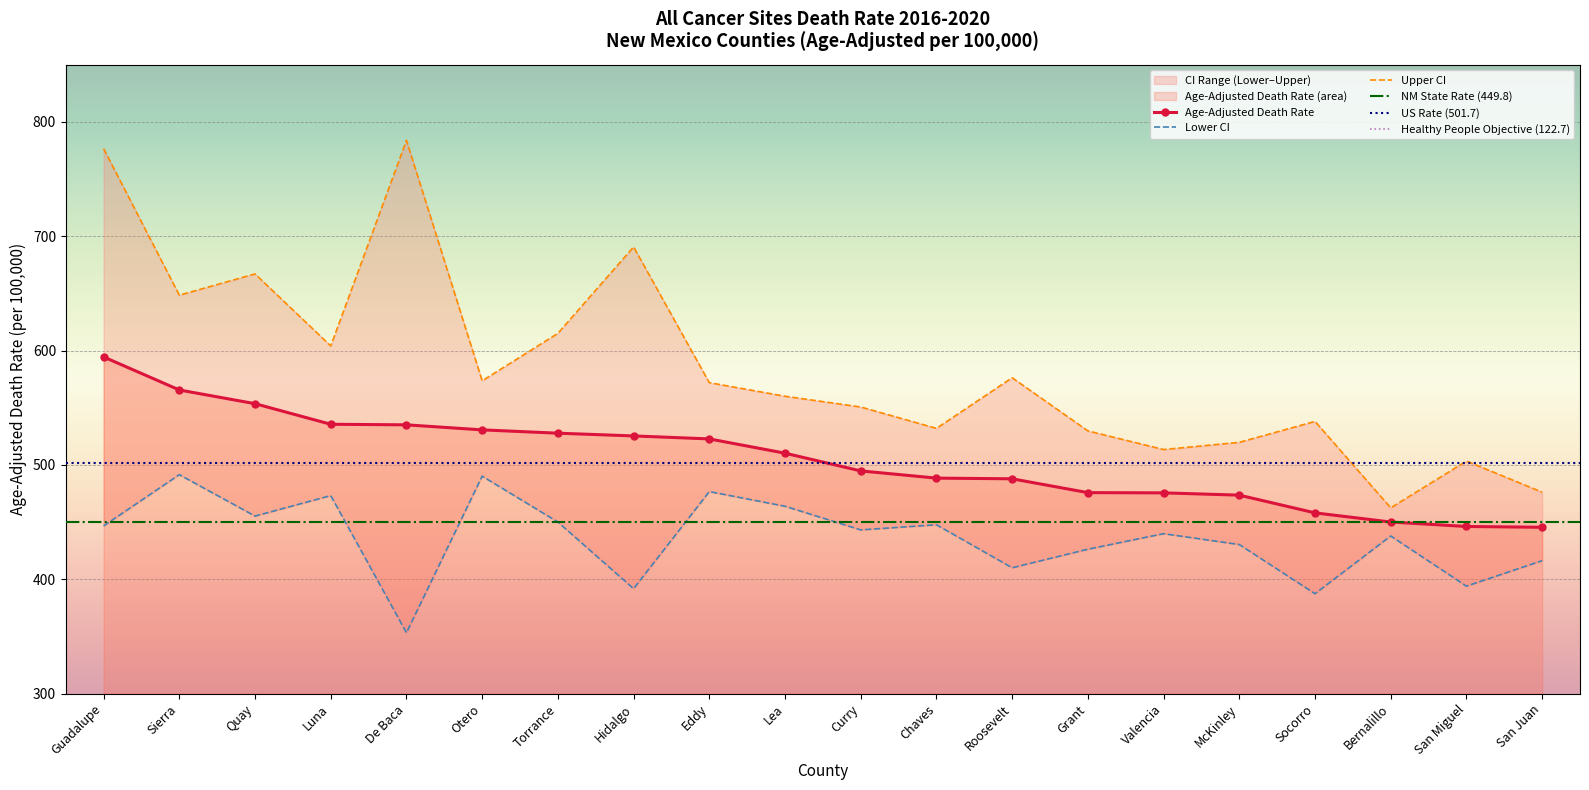

What is the approximate value of Upper CI at Sierra?

648.5